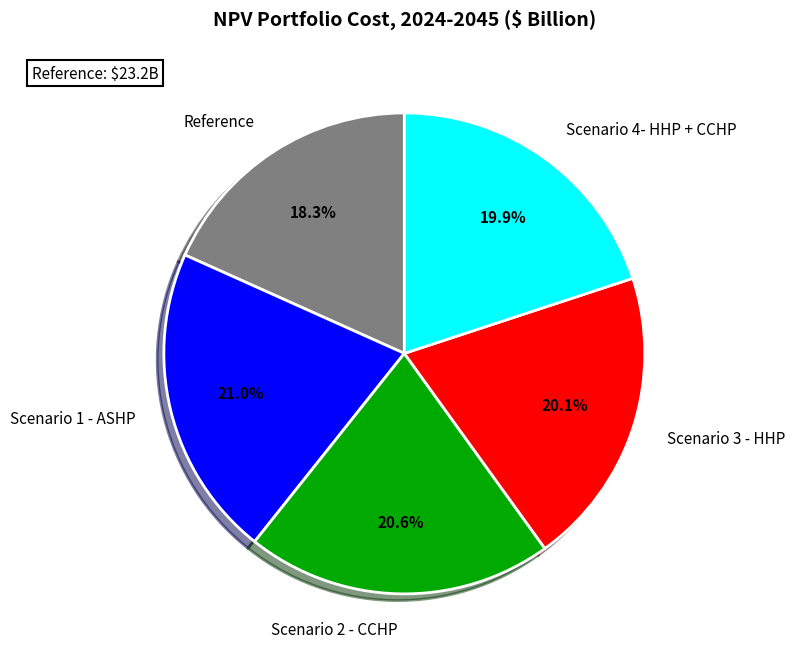

Which slice is the smallest?

Reference